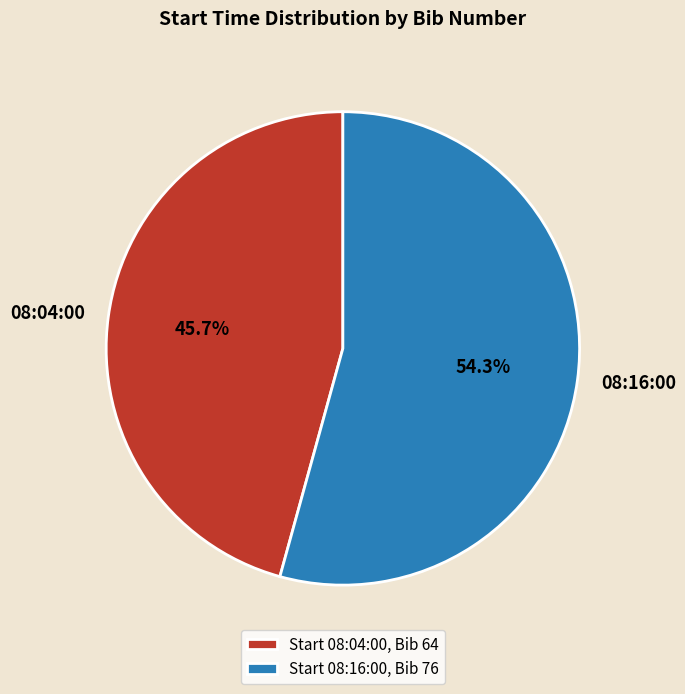

Between 08:04:00 and 08:16:00, which is larger?

08:16:00